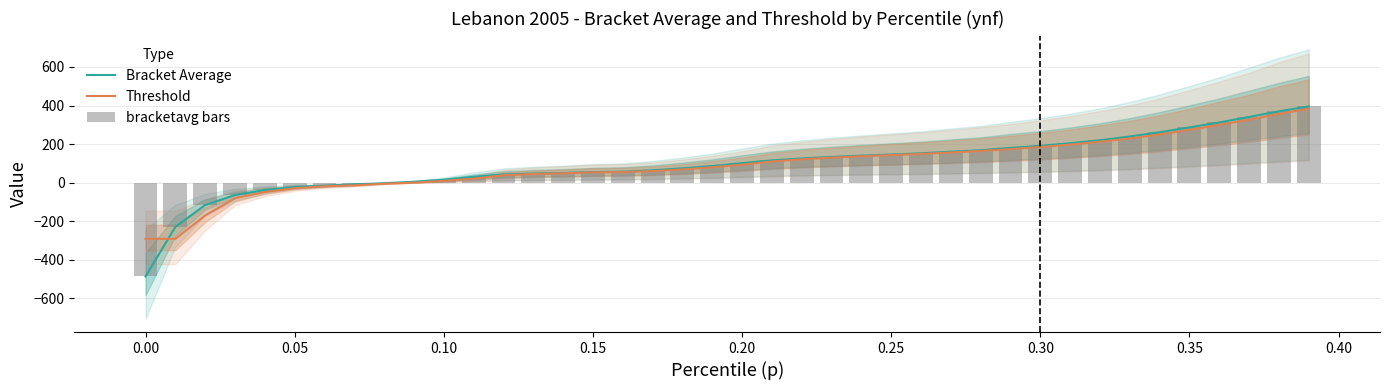

What is the highest value of the Threshold series?

382.8